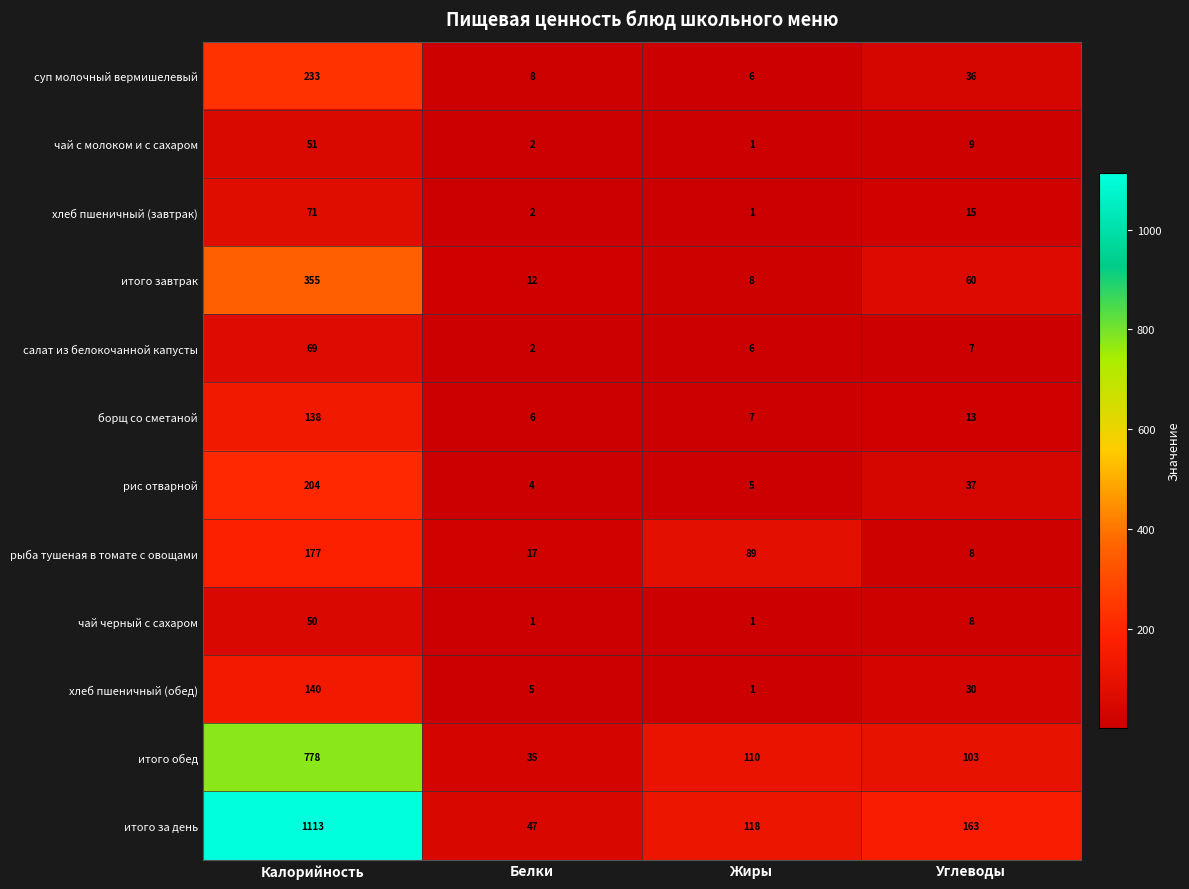

Is it true that рис отварной equals 332 at Калорийность?

False